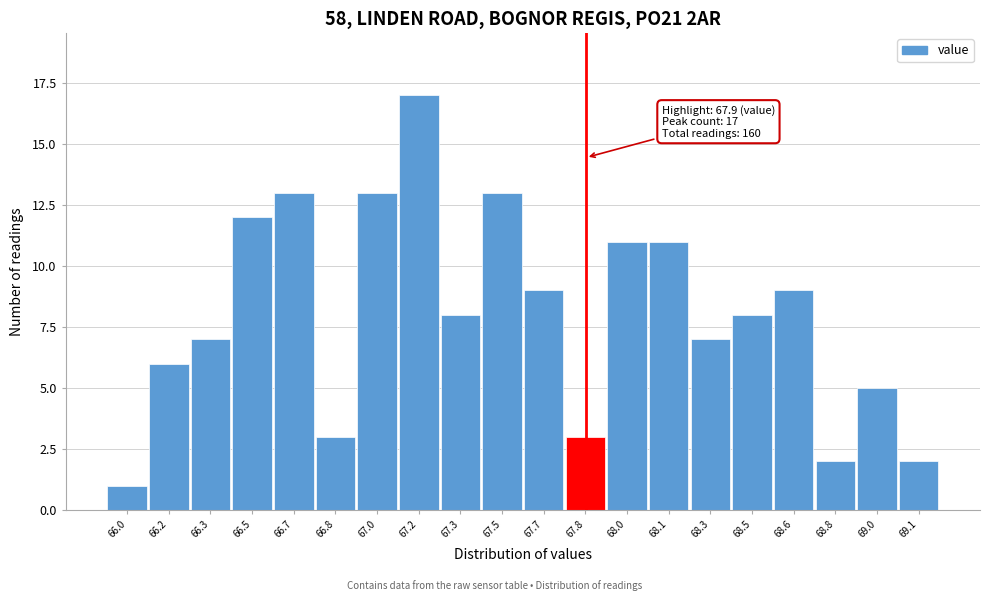

Reading left to right, transcribe all the data shown in this chart.

1	6	7	12	13	3	13	17	8	13	9	3	11	11	7	8	9	2	5	2